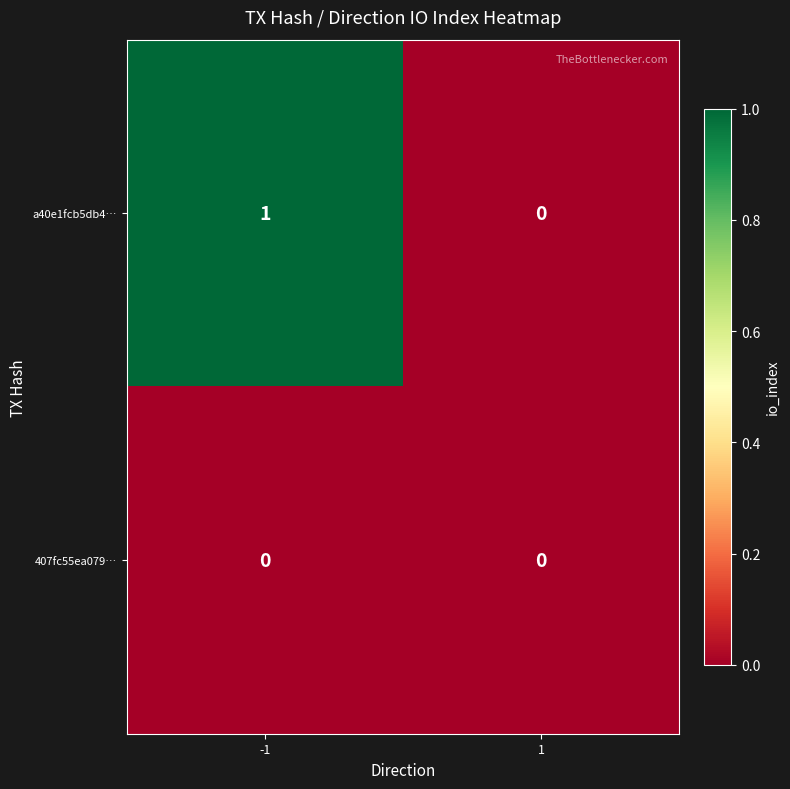

Rank the series at -1 from highest to lowest value.

a40e1fcb5db4…, 407fc55ea079…